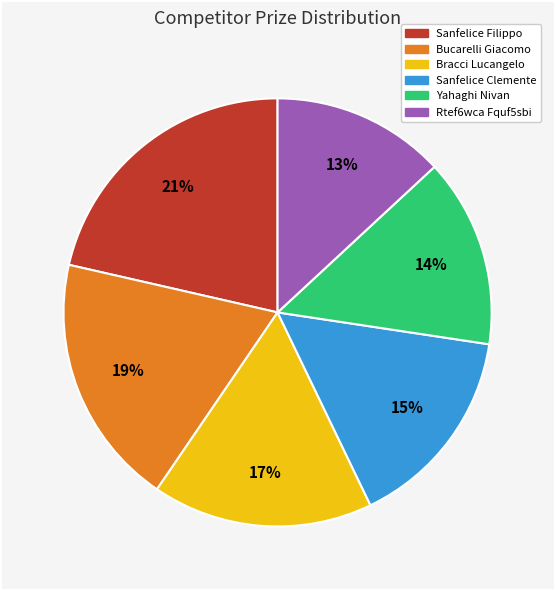

What is the smallest slice in the pie chart?

Rtef6wca Fquf5sbi